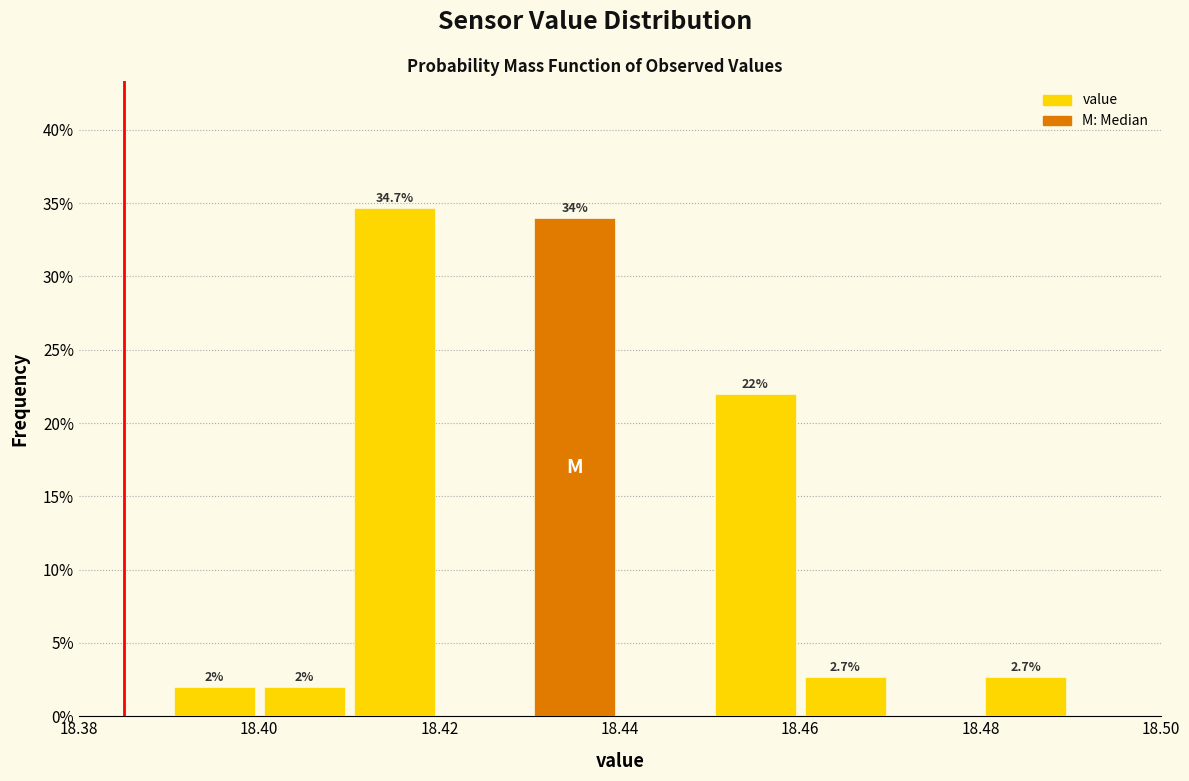

Over which range of the x-axis is the bar tallest?

18.41 to 18.42